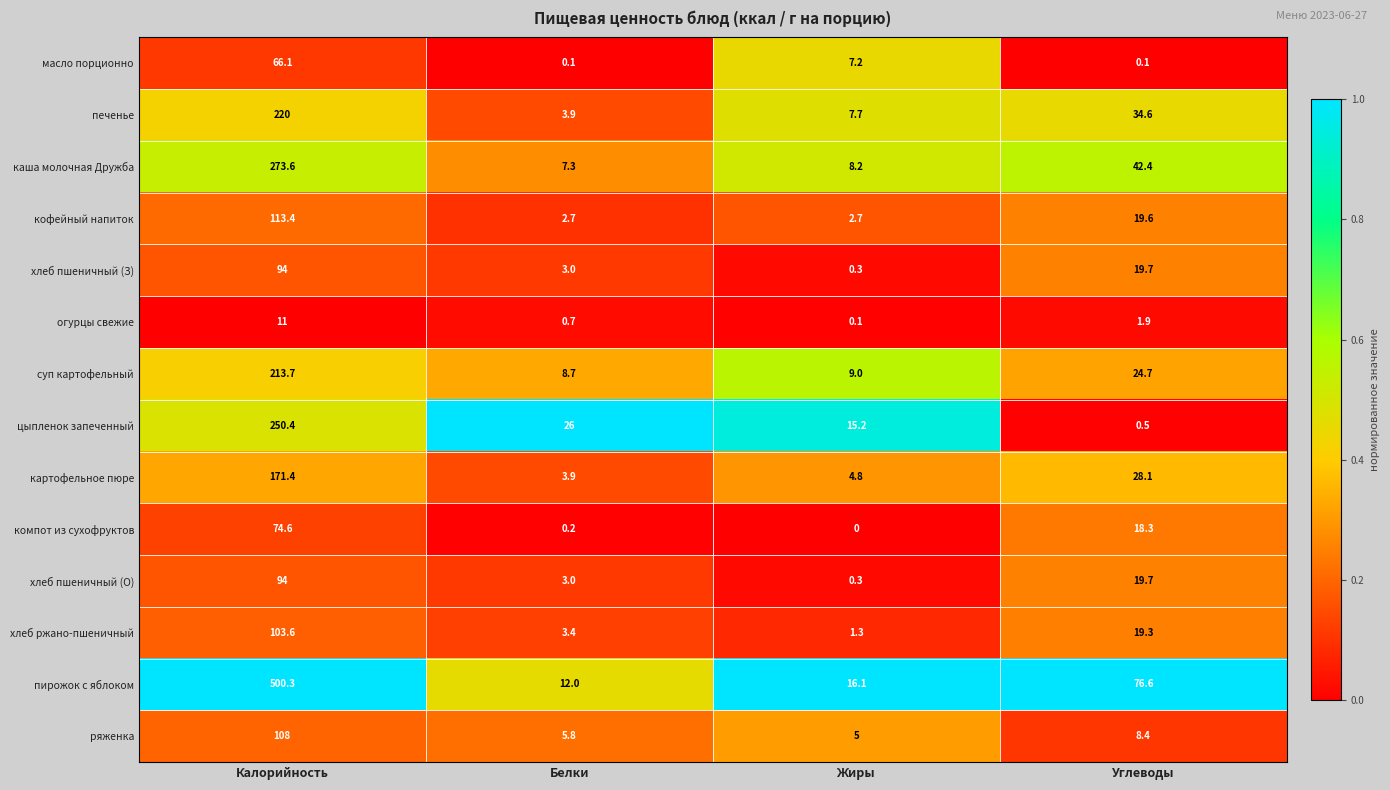

Between Калорийность and Жиры, which series saw the biggest shift?

пирожок с яблоком